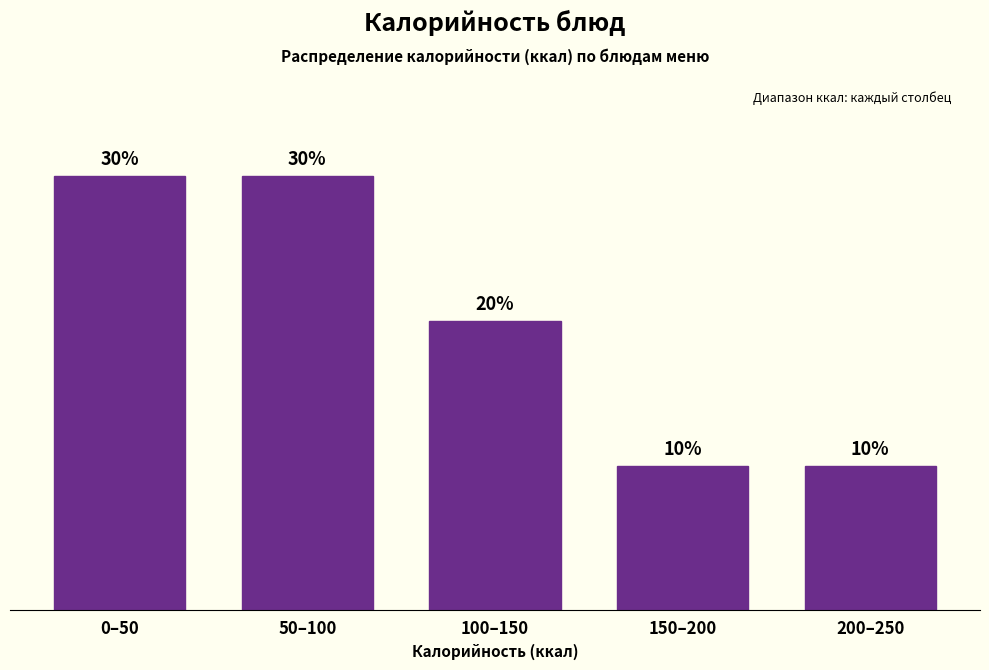

Between 50–100 and 200–250, which is larger?

50–100